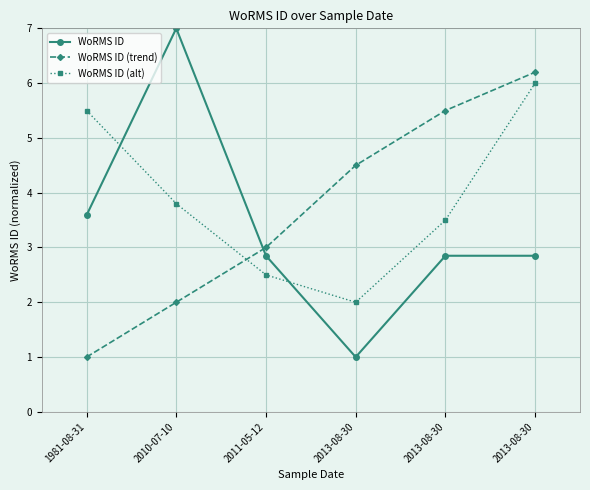

Reading left to right, list all the values displayed in this chart.

WoRMS ID: 1981-08-31=3.6	2010-07-10=7.0	2011-05-12=2.8	2013-08-30=1.0	2013-08-30=2.8	2013-08-30=2.8
WoRMS ID (trend): 1981-08-31=1.0	2010-07-10=2.0	2011-05-12=3.0	2013-08-30=4.5	2013-08-30=5.5	2013-08-30=6.2
WoRMS ID (alt): 1981-08-31=5.5	2010-07-10=3.8	2011-05-12=2.5	2013-08-30=2.0	2013-08-30=3.5	2013-08-30=6.0